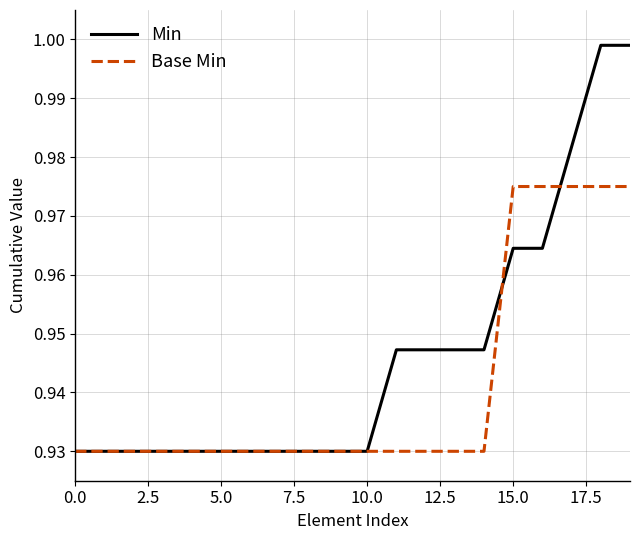

List the series in order of their peak value, lowest first.

Base Min, Min